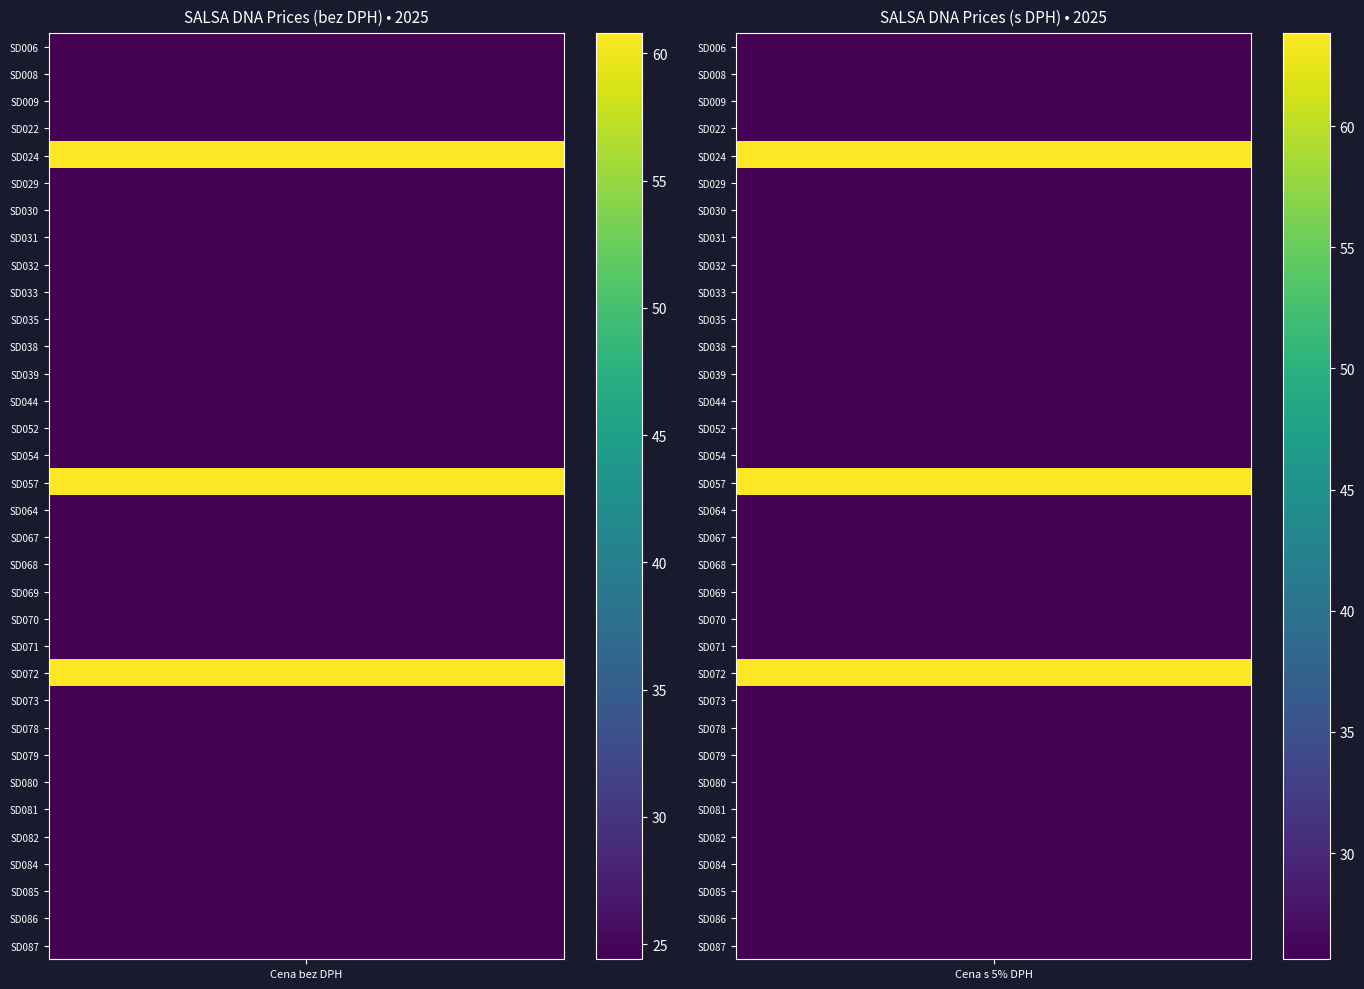

What is the approximate value of SD031 at Cena s 5% DPH?

25.6